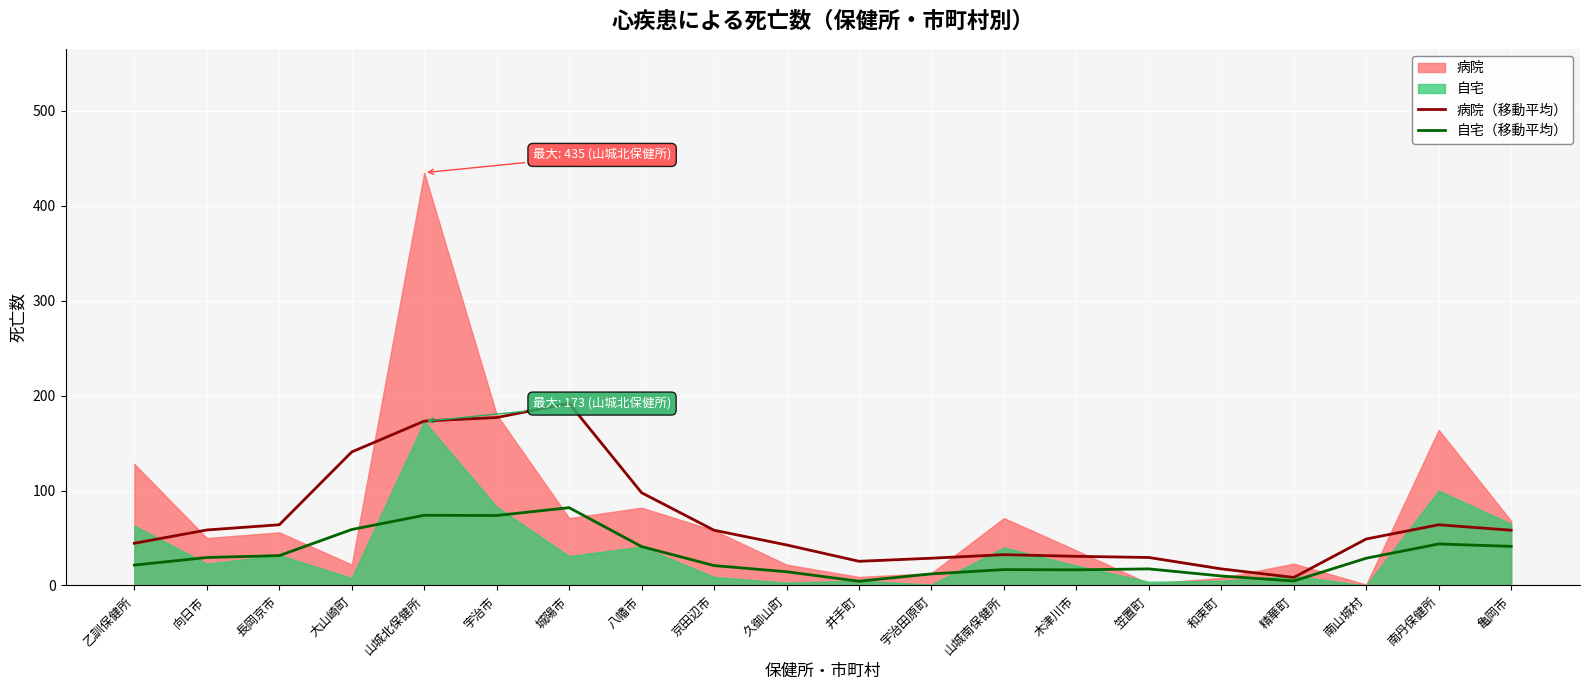

The value of 自宅（移動平均） at 笠置町 is 17.5. True or false?

True